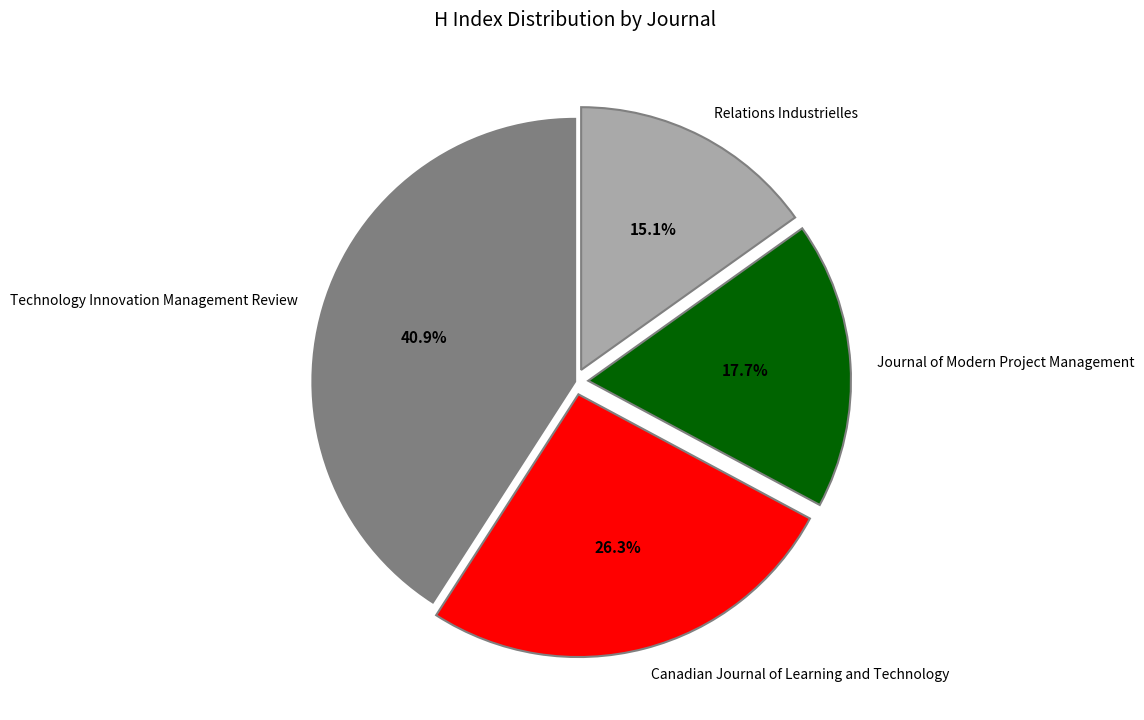

Is it true that Journal of Modern Project Management is 18% of the pie?

True